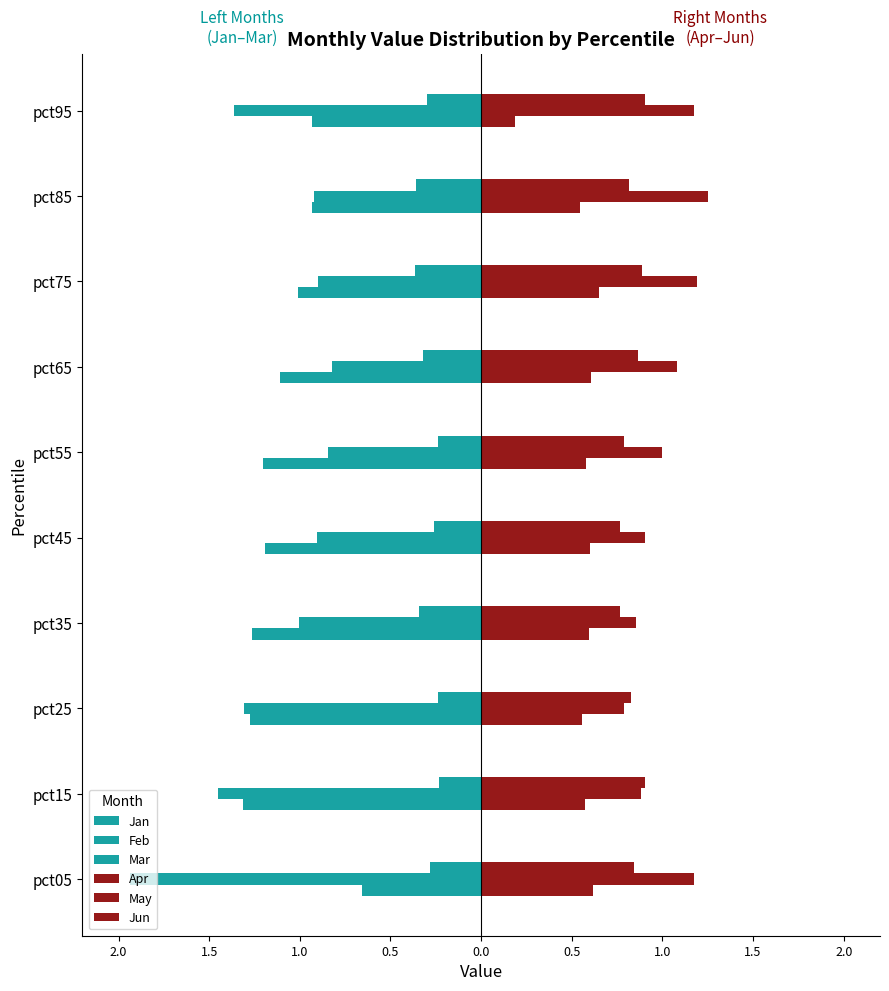

What is the difference between the maximum and second lowest values in the May series?

0.4